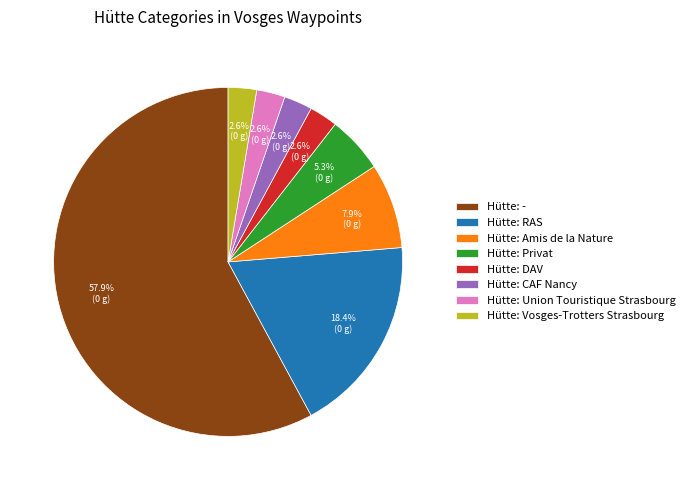

Approximately how many times larger is the value at Hütte: Privat compared to Hütte: -?

0.1